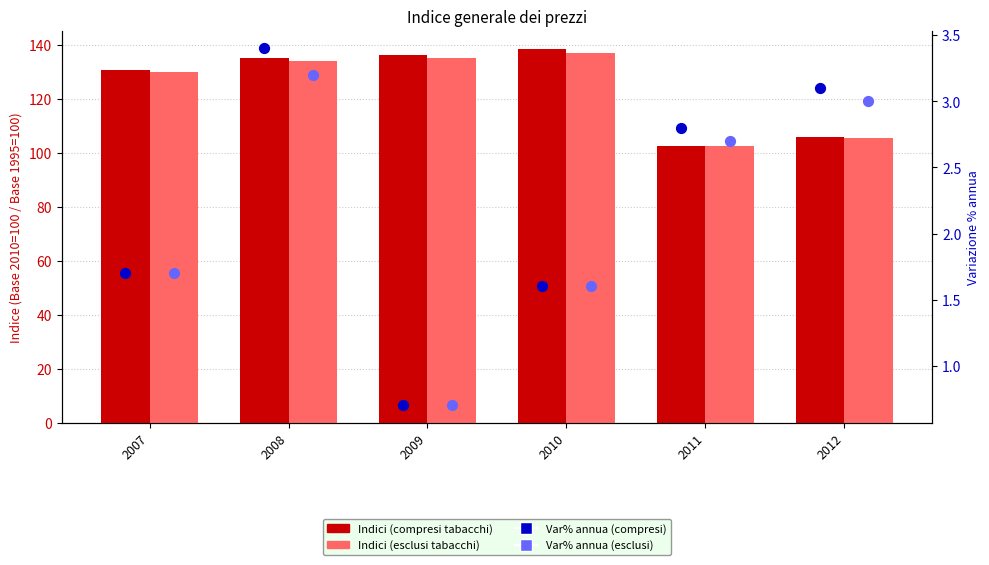

What are all the series names shown in the legend?

Indici (compresi tabacchi), Indici (esclusi tabacchi), Var% annua (compresi), Var% annua (esclusi)